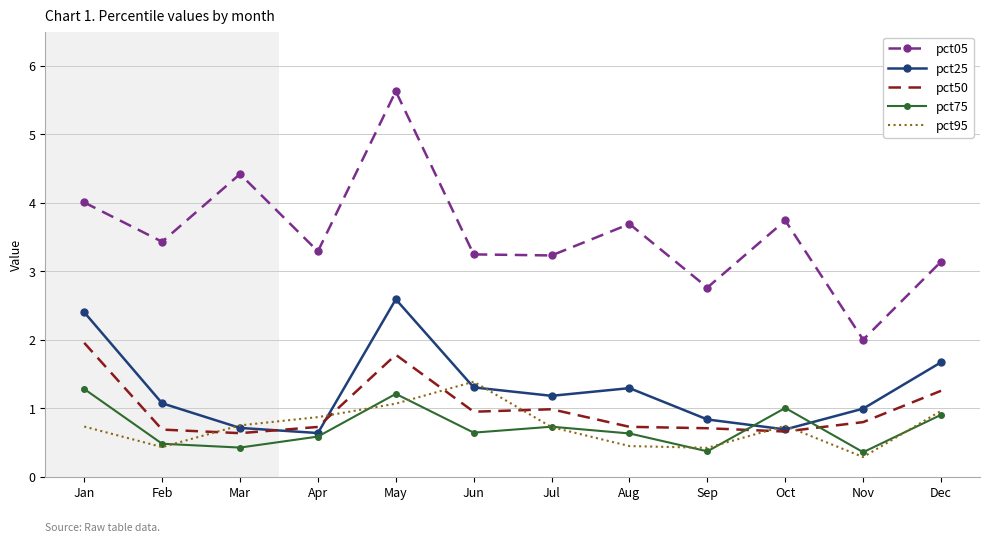

Where is pct95 nearest to the value 0?

Nov